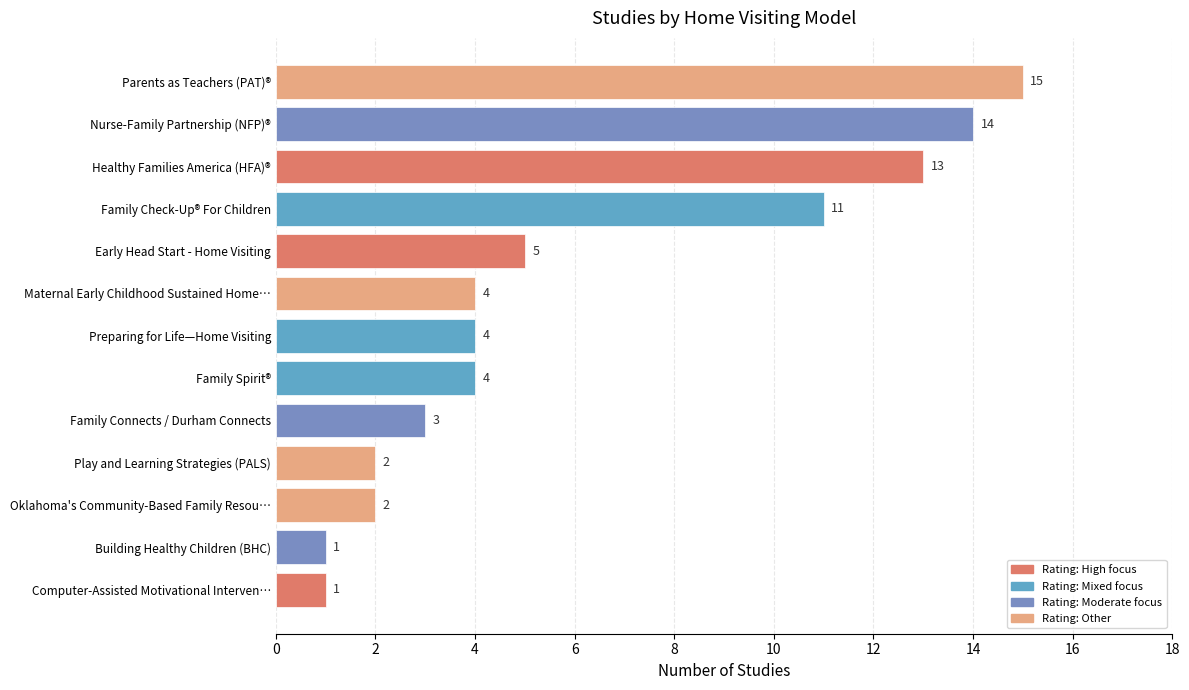

Between Preparing for Life—Home Visiting and Building Healthy Children (BHC), which is larger?

Preparing for Life—Home Visiting